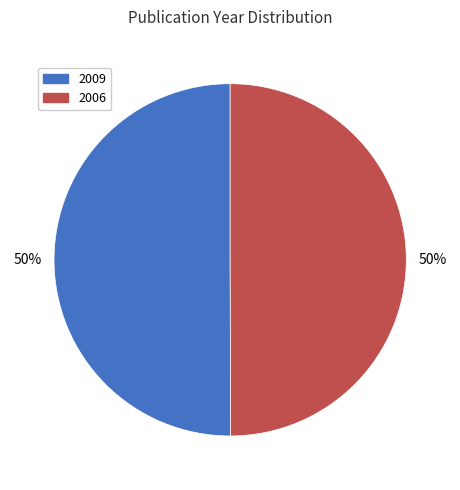

Approximately how many times larger is the value at 2009 compared to 2006?

1.0